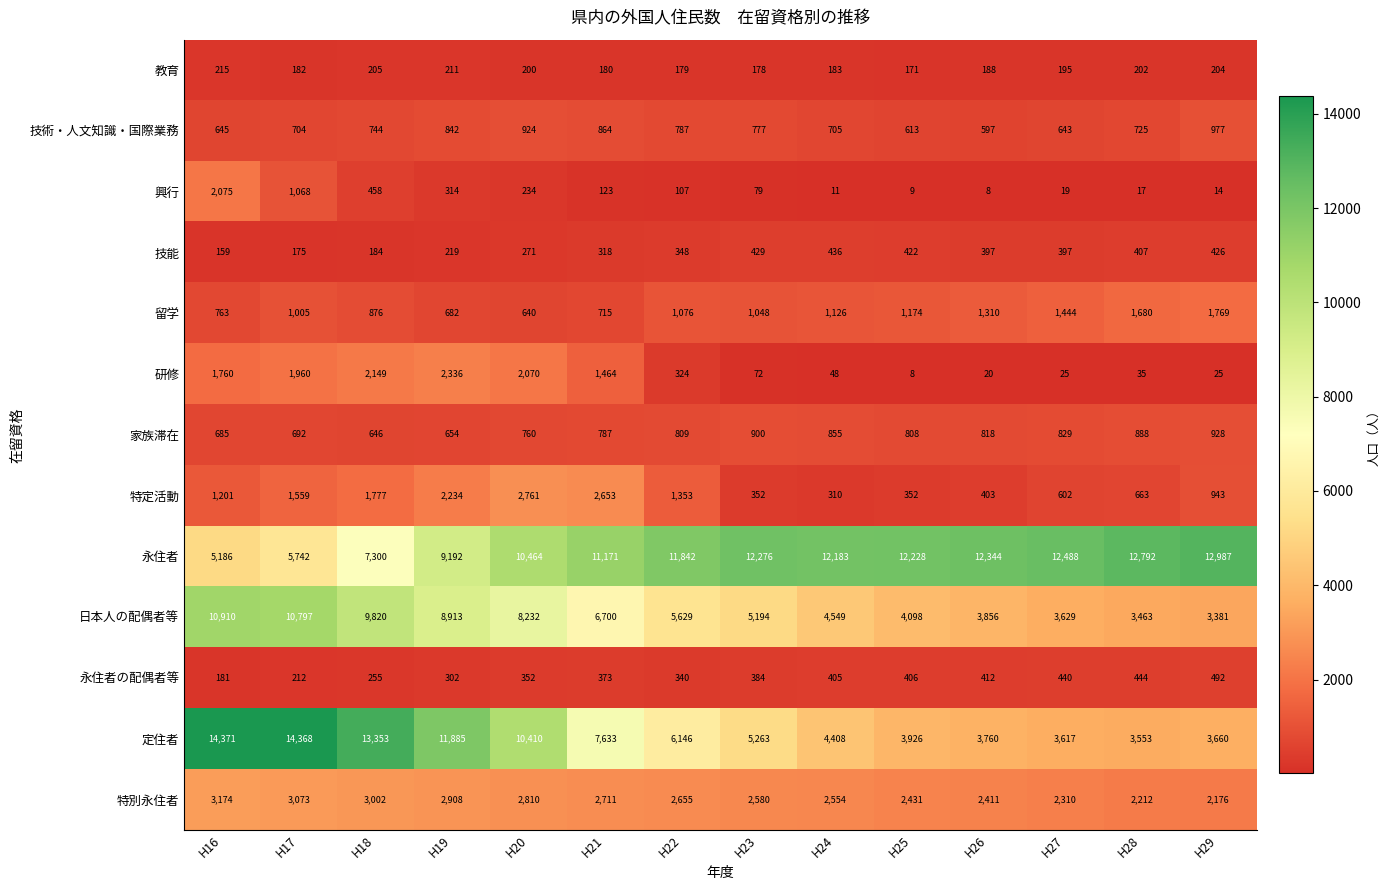

What is the minimum value shown in the chart?

8